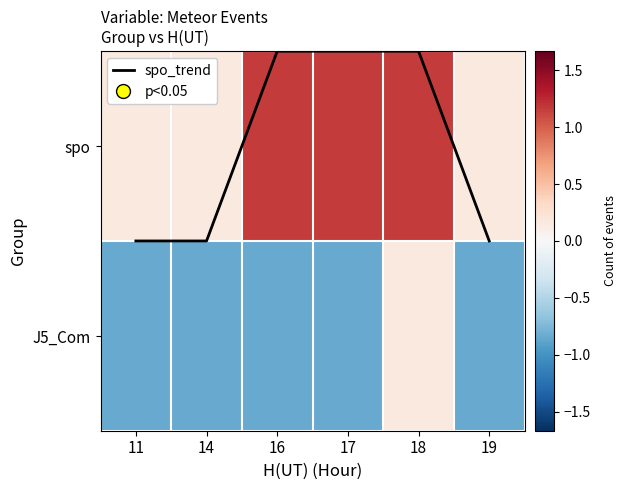

Read the J5_Com value at 19.

-0.8